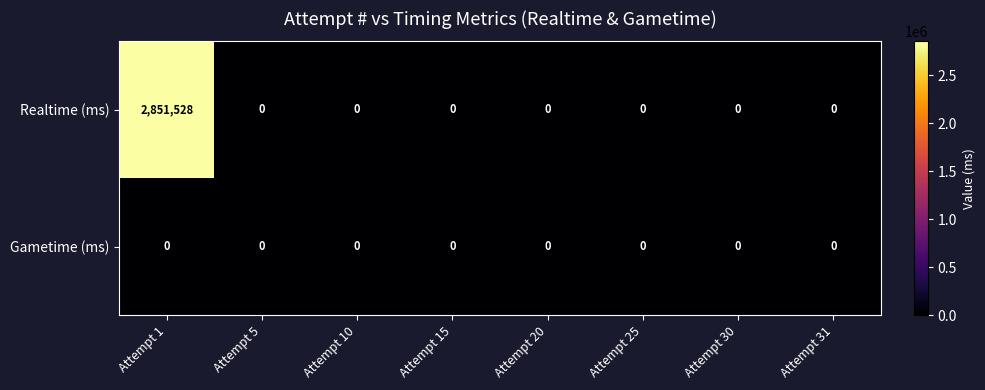

Reading right to left, transcribe all the data shown in this chart.

Realtime (ms): 0	0	0	0	0	0	0	2851528
Gametime (ms): 0	0	0	0	0	0	0	0